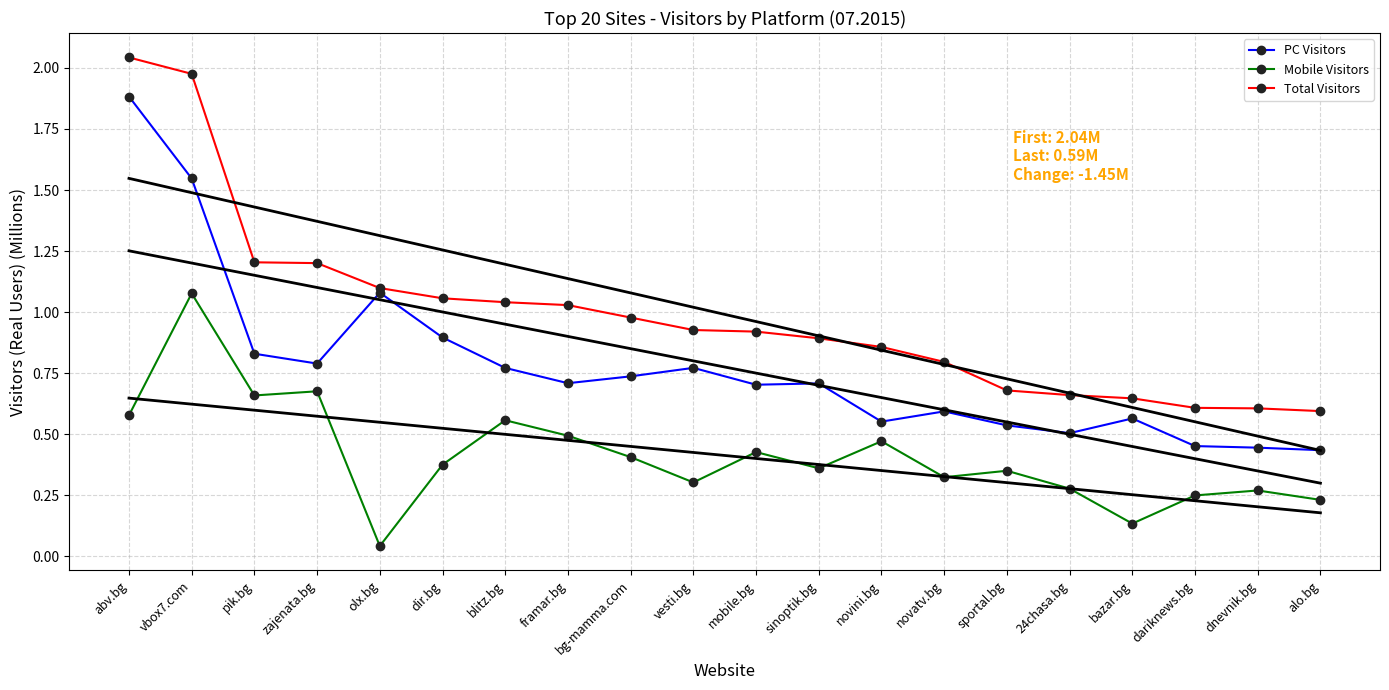

What is the label of the 5th point from the left?

olx.bg